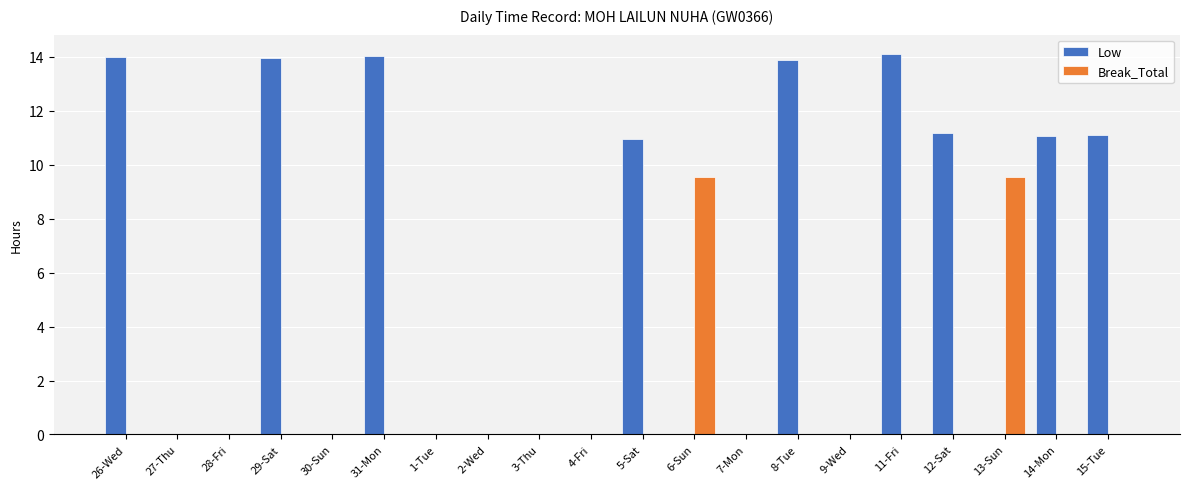

Reading right to left, transcribe all the data shown in this chart.

Low: 11.1	11.1	0.0	11.2	14.1	0.0	13.9	0.0	0.0	10.9	0.0	0.0	0.0	0.0	14.0	0.0	14.0	0.0	0.0	14.0
Break_Total: 0.0	0.0	9.6	0.0	0.0	0.0	0.0	0.0	9.6	0.0	0.0	0.0	0.0	0.0	0.0	0.0	0.0	0.0	0.0	0.0